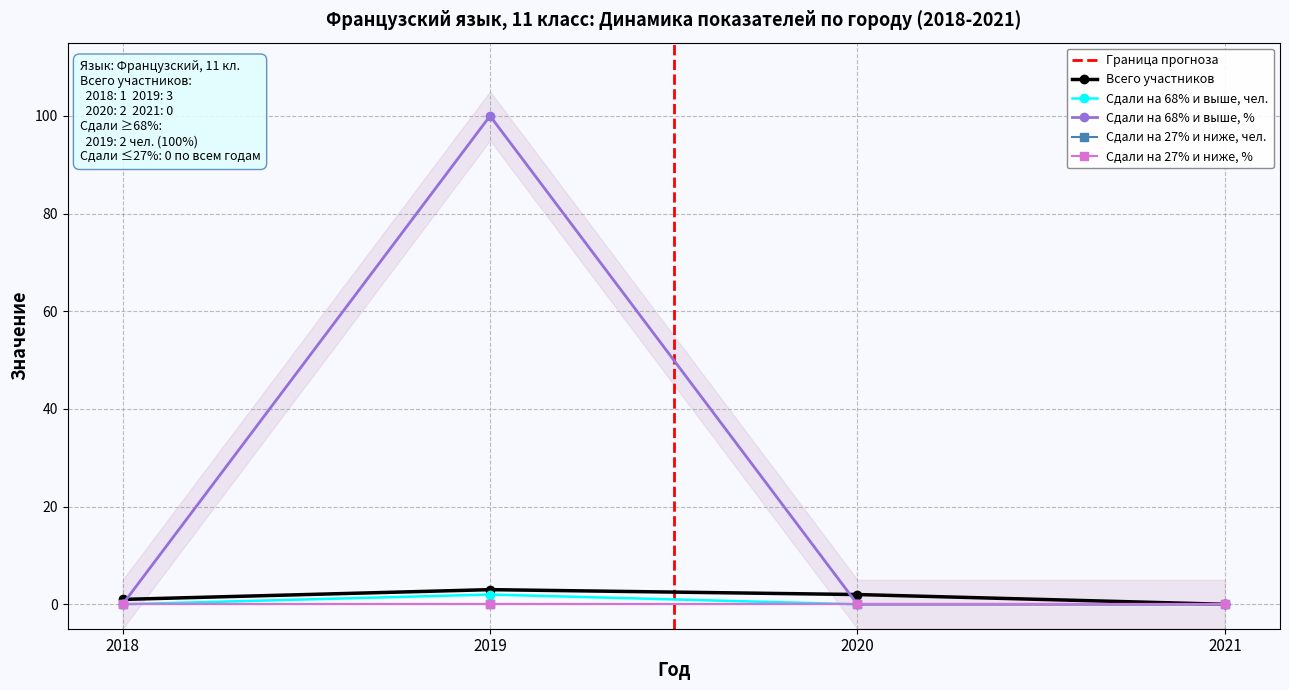

Between which two adjacent categories do Сдали на 68% и выше, % and Всего участников first intersect?

2018 and 2019